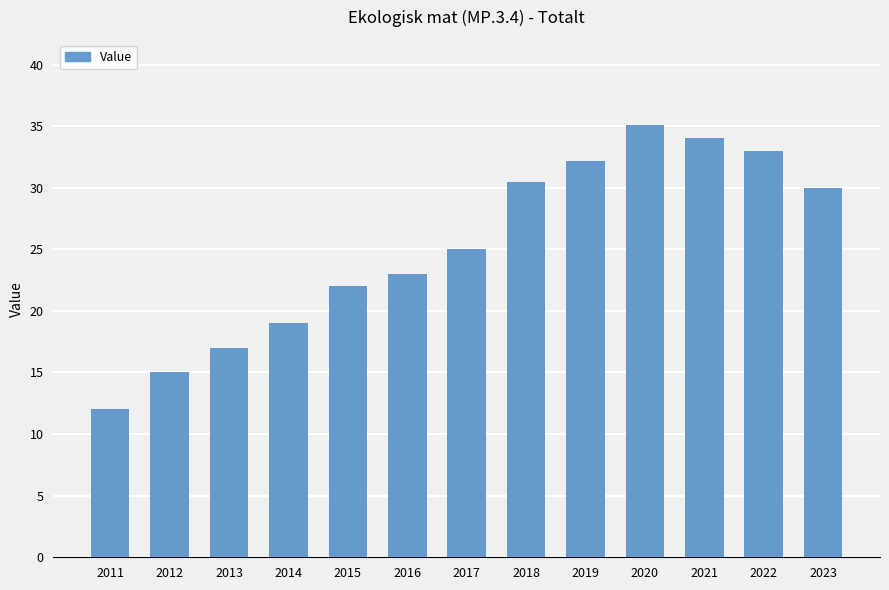

Reading left to right, transcribe all the data shown in this chart.

12.0	15.0	17.0	19.0	22.0	23.0	25.0	30.5	32.2	35.1	34.0	33.0	30.0